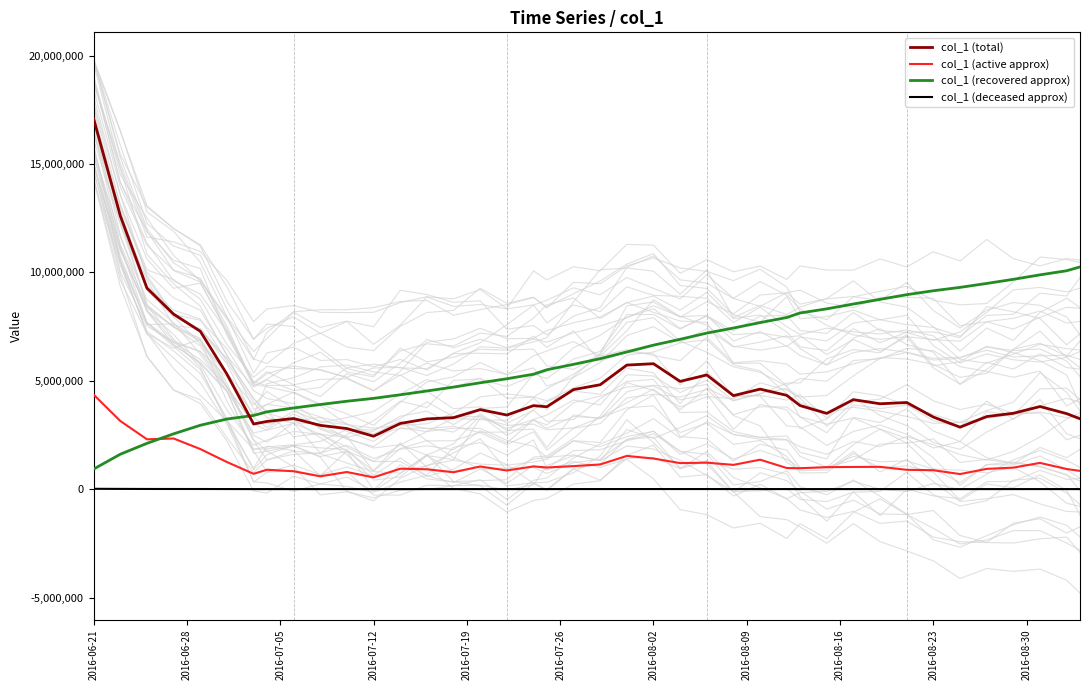

Which series has the largest range (max minus min)?

col_1 (total)